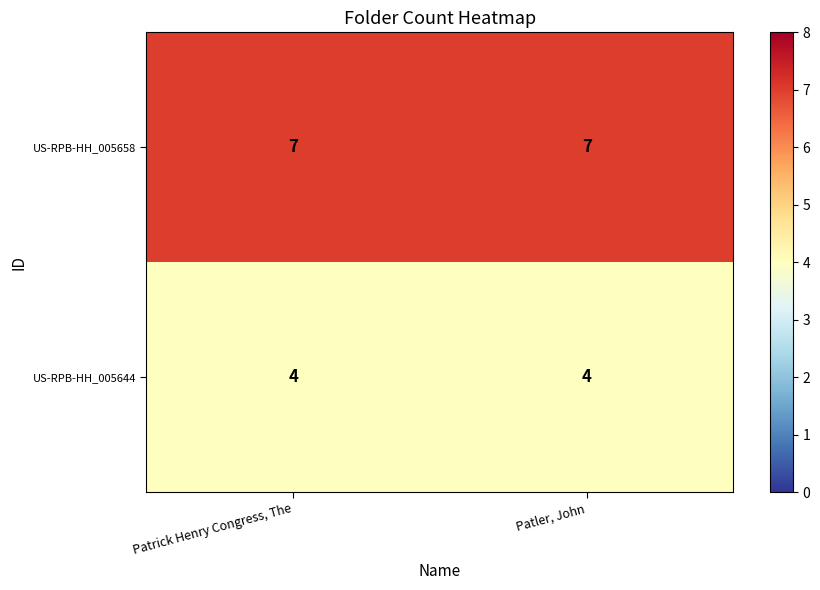

Rank the series by their average value, from highest to lowest.

US-RPB-HH_005658, US-RPB-HH_005644